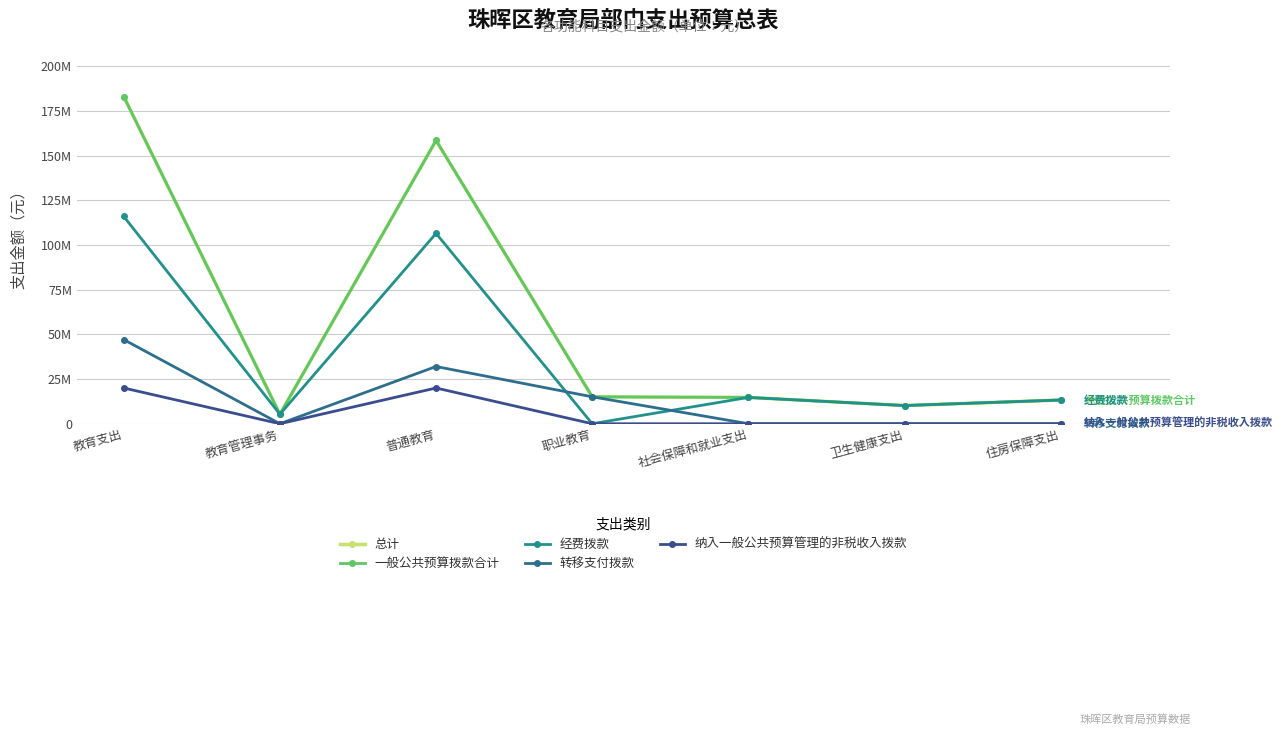

What is the maximum value shown in the chart?

183134514.0